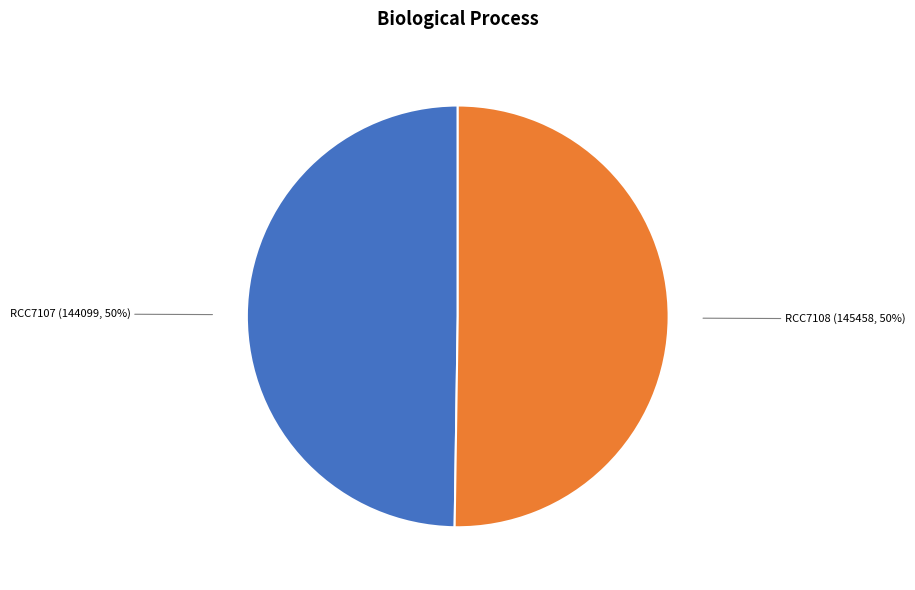

What percentage is the RCC7108 slice, to the nearest percent?

50%